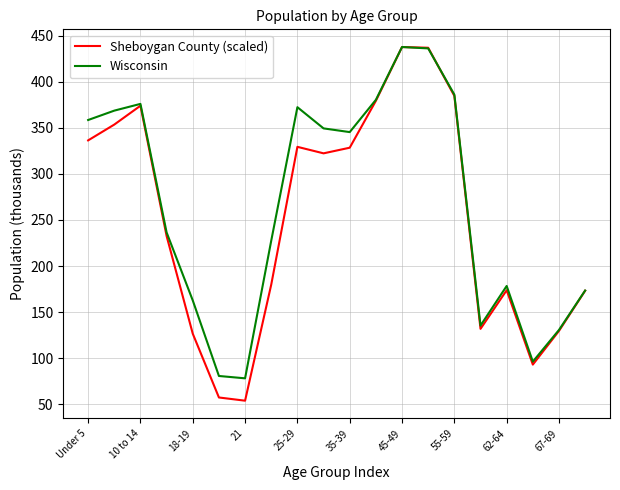

What is the minimum value for Wisconsin?

78.2